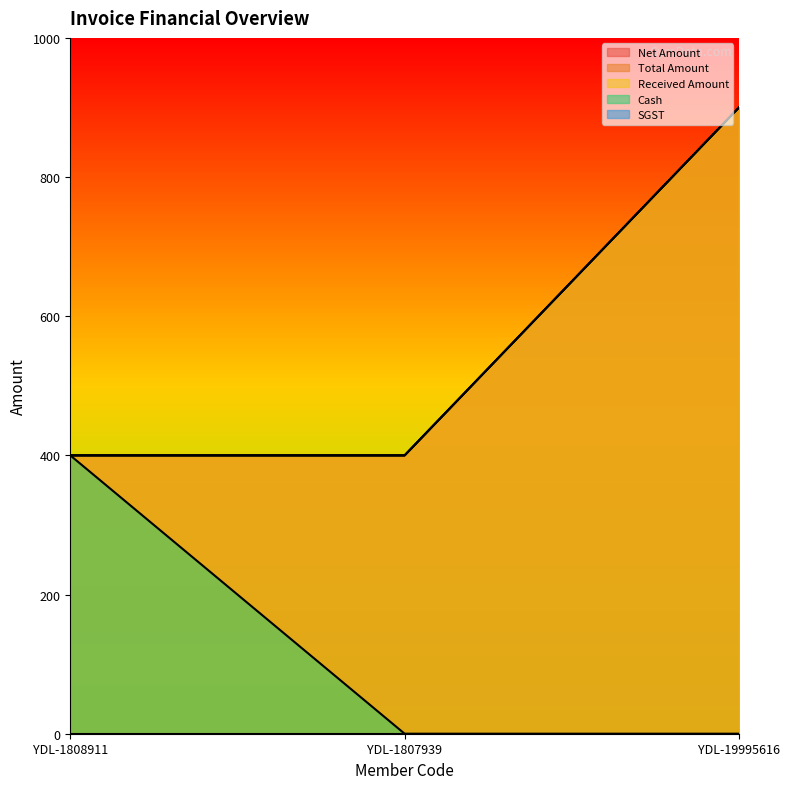

Which series has the largest range (max minus min)?

Net Amount